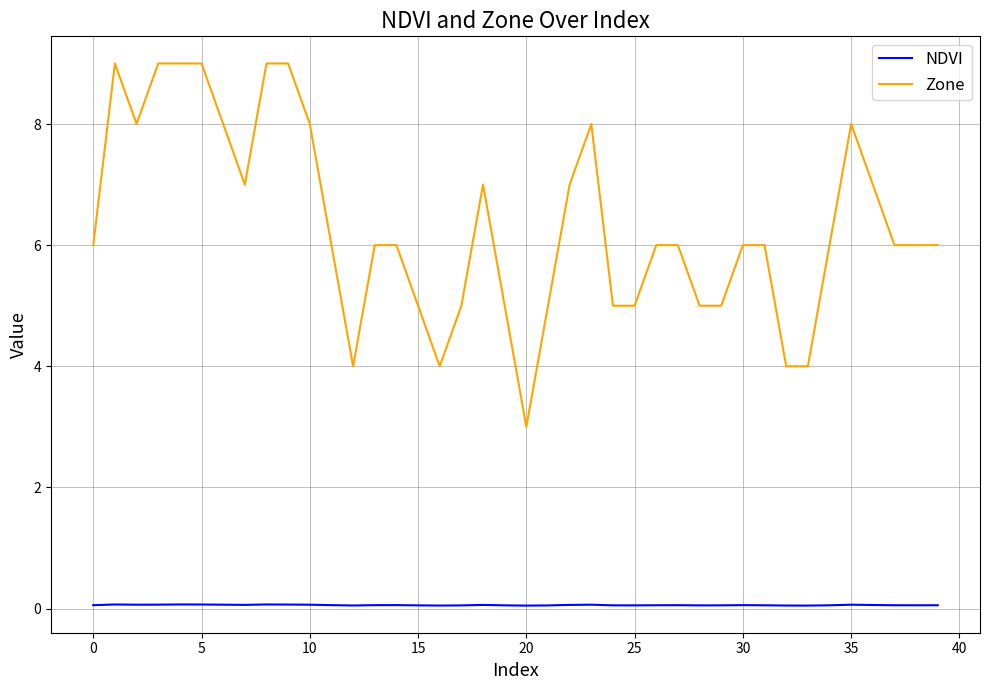

Which series has the widest spread of values?

Zone